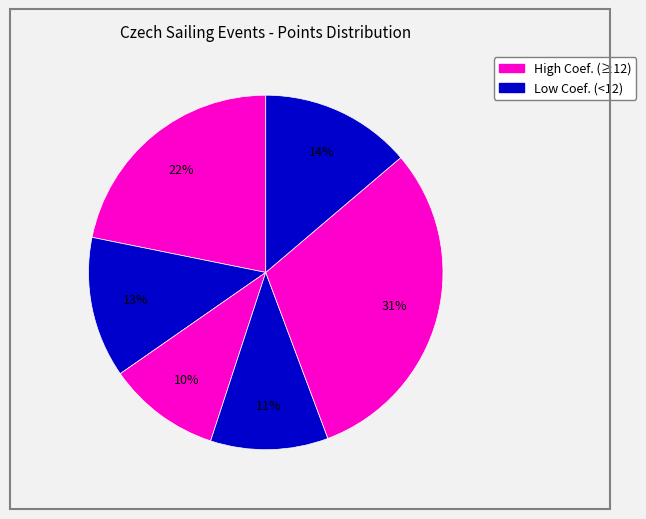

Count the number of slices in the pie.

6